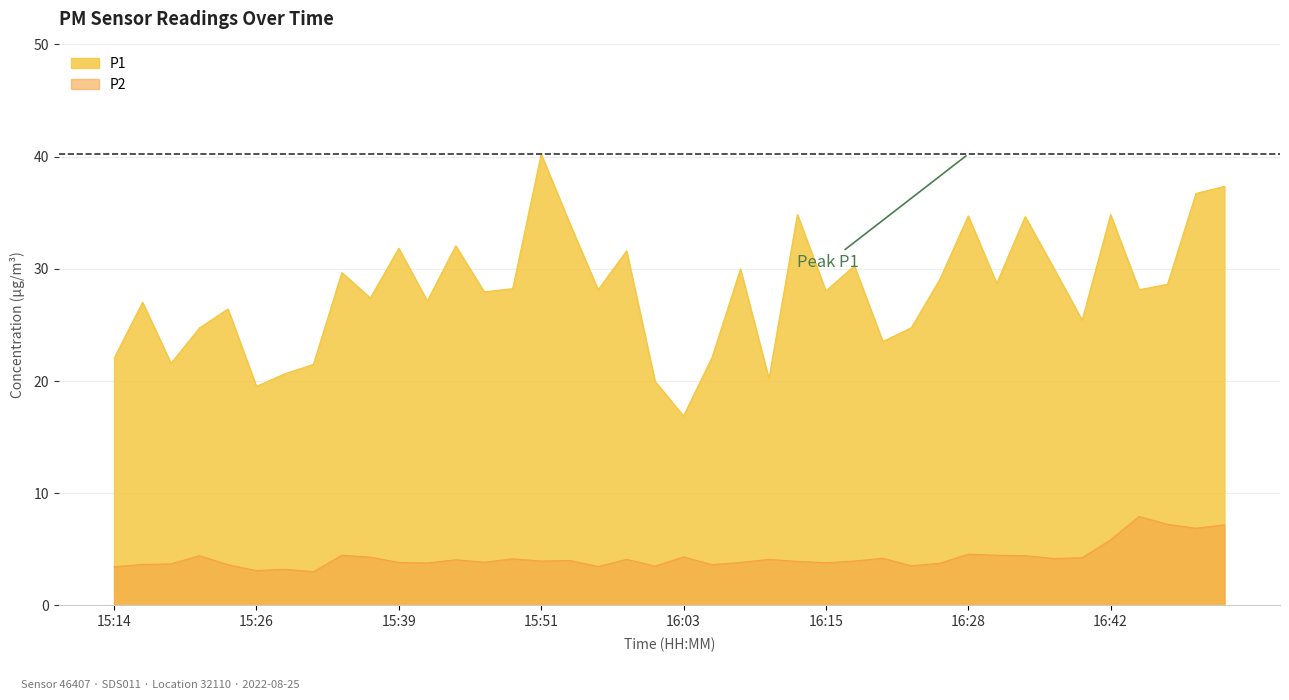

Rank the categories by P1 value from highest to lowest.

15:51, 16:52, 16:50, 16:13, 16:42, 16:28, 16:33, 15:53, 15:44, 15:39, 15:58, 16:18, 16:37, 16:08, 15:34, 16:25, 16:30, 16:47, 15:48, 15:56, 16:45, 16:15, 15:46, 15:36, 15:41, 15:17, 15:24, 16:40, 16:23, 15:22, 16:20, 16:06, 15:14, 15:19, 15:31, 15:29, 16:10, 16:01, 15:26, 16:03